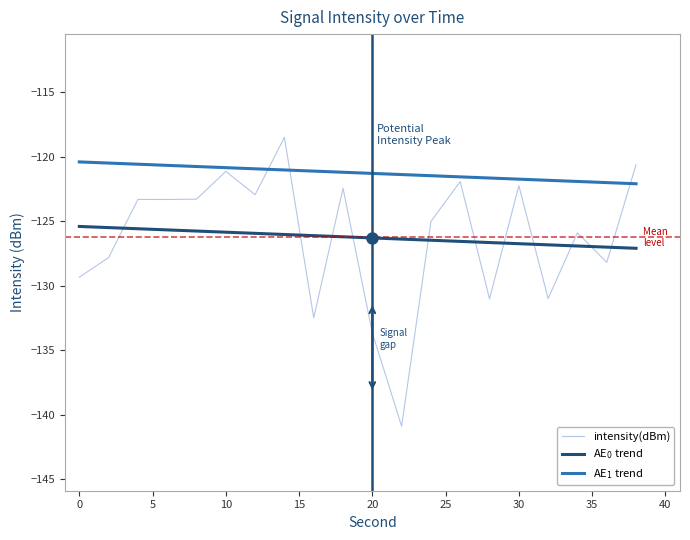

Reading left to right, list all the values displayed in this chart.

intensity(dBm): -129.3	-127.8	-123.3	-123.3	-123.3	-121.1	-122.9	-118.5	-132.5	-122.4	-133.6	-140.9	-125.0	-121.9	-131.0	-122.2	-131.0	-125.9	-128.2	-120.6
AE$_0$ trend: -125.4	-125.5	-125.6	-125.7	-125.8	-125.8	-125.9	-126.0	-126.1	-126.2	-126.3	-126.4	-126.5	-126.6	-126.6	-126.7	-126.8	-126.9	-127.0	-127.1
AE$_1$ trend: -120.4	-120.5	-120.6	-120.7	-120.8	-120.8	-120.9	-121.0	-121.1	-121.2	-121.3	-121.4	-121.5	-121.6	-121.6	-121.7	-121.8	-121.9	-122.0	-122.1